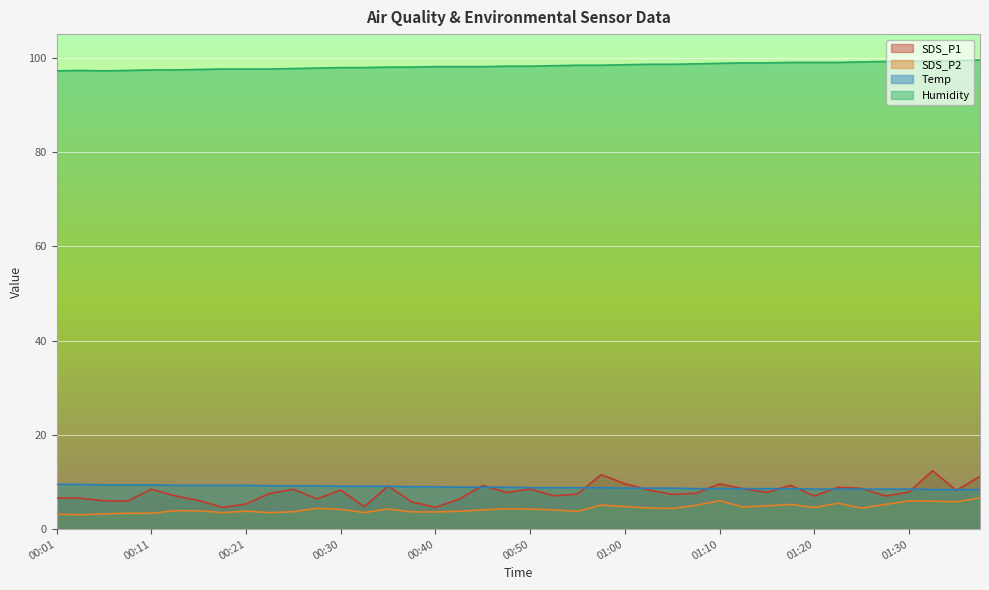

Reading right to left, list all the values displayed in this chart.

SDS_P1: 01:37=11.2	01:35=8.2	01:32=12.4	01:30=7.9	01:27=7.0	01:25=8.7	01:22=8.9	01:20=7.0	01:17=9.3	01:15=7.8	01:12=8.6	01:10=9.6	01:07=7.6	01:05=7.4	01:03=8.3	01:00=9.7	00:58=11.6	00:55=7.5	00:52=7.1	00:50=8.5	00:47=7.8	00:45=9.3	00:42=6.4	00:40=4.6	00:38=5.8	00:35=9.2	00:33=4.8	00:30=8.3	00:28=6.4	00:25=8.4	00:23=7.6	00:21=5.3	00:18=4.6	00:16=6.1	00:13=7.1	00:11=8.5	00:08=6.0	00:06=6.0	00:04=6.6	00:01=6.6
SDS_P2: 01:37=6.6	01:35=5.8	01:32=5.9	01:30=6.0	01:27=5.2	01:25=4.5	01:22=5.5	01:20=4.6	01:17=5.2	01:15=5.0	01:12=4.7	01:10=6.0	01:07=5.0	01:05=4.4	01:03=4.5	01:00=4.8	00:58=5.1	00:55=3.8	00:52=4.1	00:50=4.2	00:47=4.3	00:45=4.1	00:42=3.8	00:40=3.6	00:38=3.7	00:35=4.3	00:33=3.5	00:30=4.2	00:28=4.4	00:25=3.7	00:23=3.5	00:21=3.8	00:18=3.5	00:16=3.9	00:13=3.9	00:11=3.4	00:08=3.4	00:06=3.2	00:04=3.0	00:01=3.2
Temp: 01:37=8.4	01:35=8.4	01:32=8.4	01:30=8.5	01:27=8.5	01:25=8.5	01:22=8.5	01:20=8.5	01:17=8.6	01:15=8.6	01:12=8.6	01:10=8.6	01:07=8.6	01:05=8.7	01:03=8.7	01:00=8.7	00:58=8.8	00:55=8.8	00:52=8.8	00:50=8.8	00:47=8.9	00:45=8.9	00:42=8.9	00:40=9.0	00:38=9.0	00:35=9.1	00:33=9.1	00:30=9.1	00:28=9.2	00:25=9.2	00:23=9.2	00:21=9.3	00:18=9.3	00:16=9.3	00:13=9.3	00:11=9.4	00:08=9.4	00:06=9.4	00:04=9.5	00:01=9.5
Humidity: 01:37=99.5	01:35=99.4	01:32=99.3	01:30=99.3	01:27=99.2	01:25=99.1	01:22=99.0	01:20=99.0	01:17=99.0	01:15=98.9	01:12=98.9	01:10=98.8	01:07=98.7	01:05=98.6	01:03=98.6	01:00=98.5	00:58=98.4	00:55=98.4	00:52=98.3	00:50=98.2	00:47=98.2	00:45=98.1	00:42=98.1	00:40=98.1	00:38=98.0	00:35=98.0	00:33=97.9	00:30=97.9	00:28=97.8	00:25=97.7	00:23=97.6	00:21=97.6	00:18=97.6	00:16=97.5	00:13=97.4	00:11=97.4	00:08=97.3	00:06=97.2	00:04=97.3	00:01=97.2